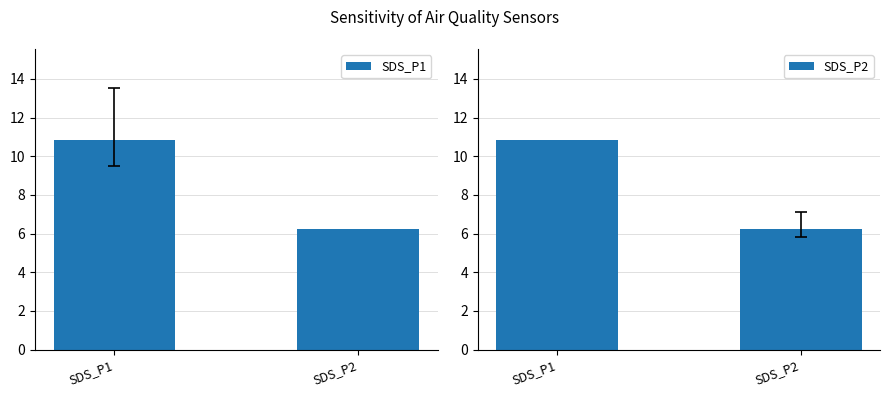

Does the chart contain any negative values?

No